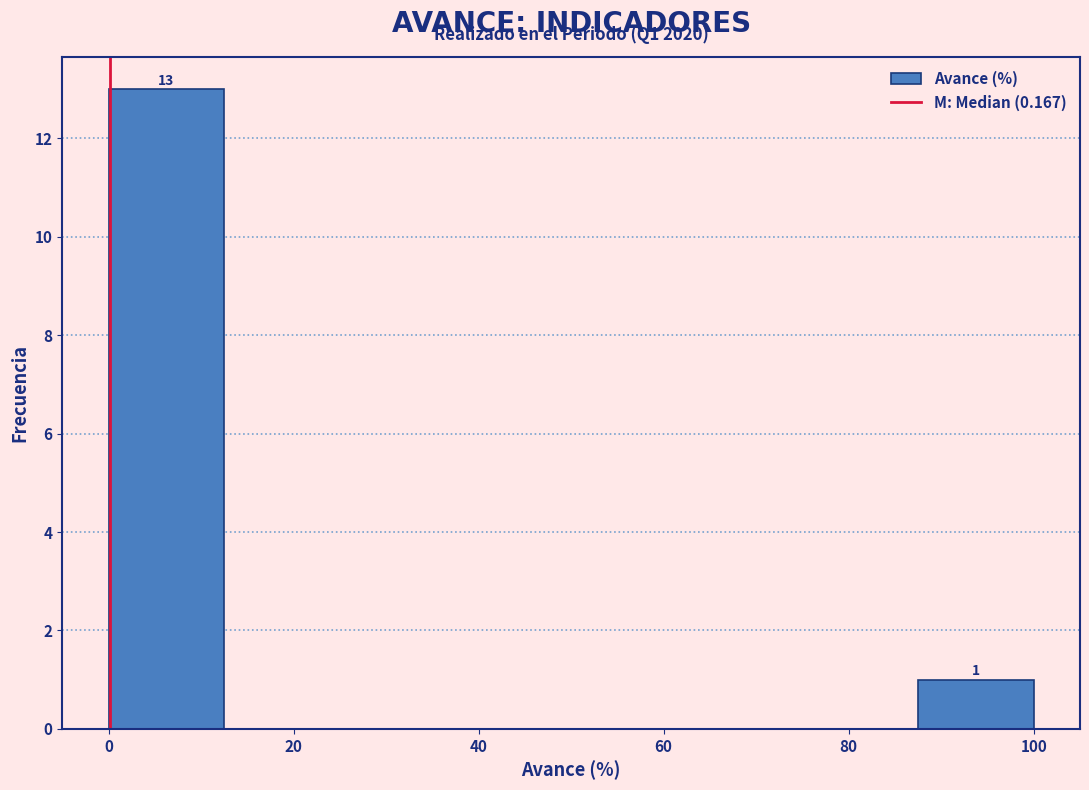

Which range on the x-axis has the tallest bar?

0.0 to 12.5